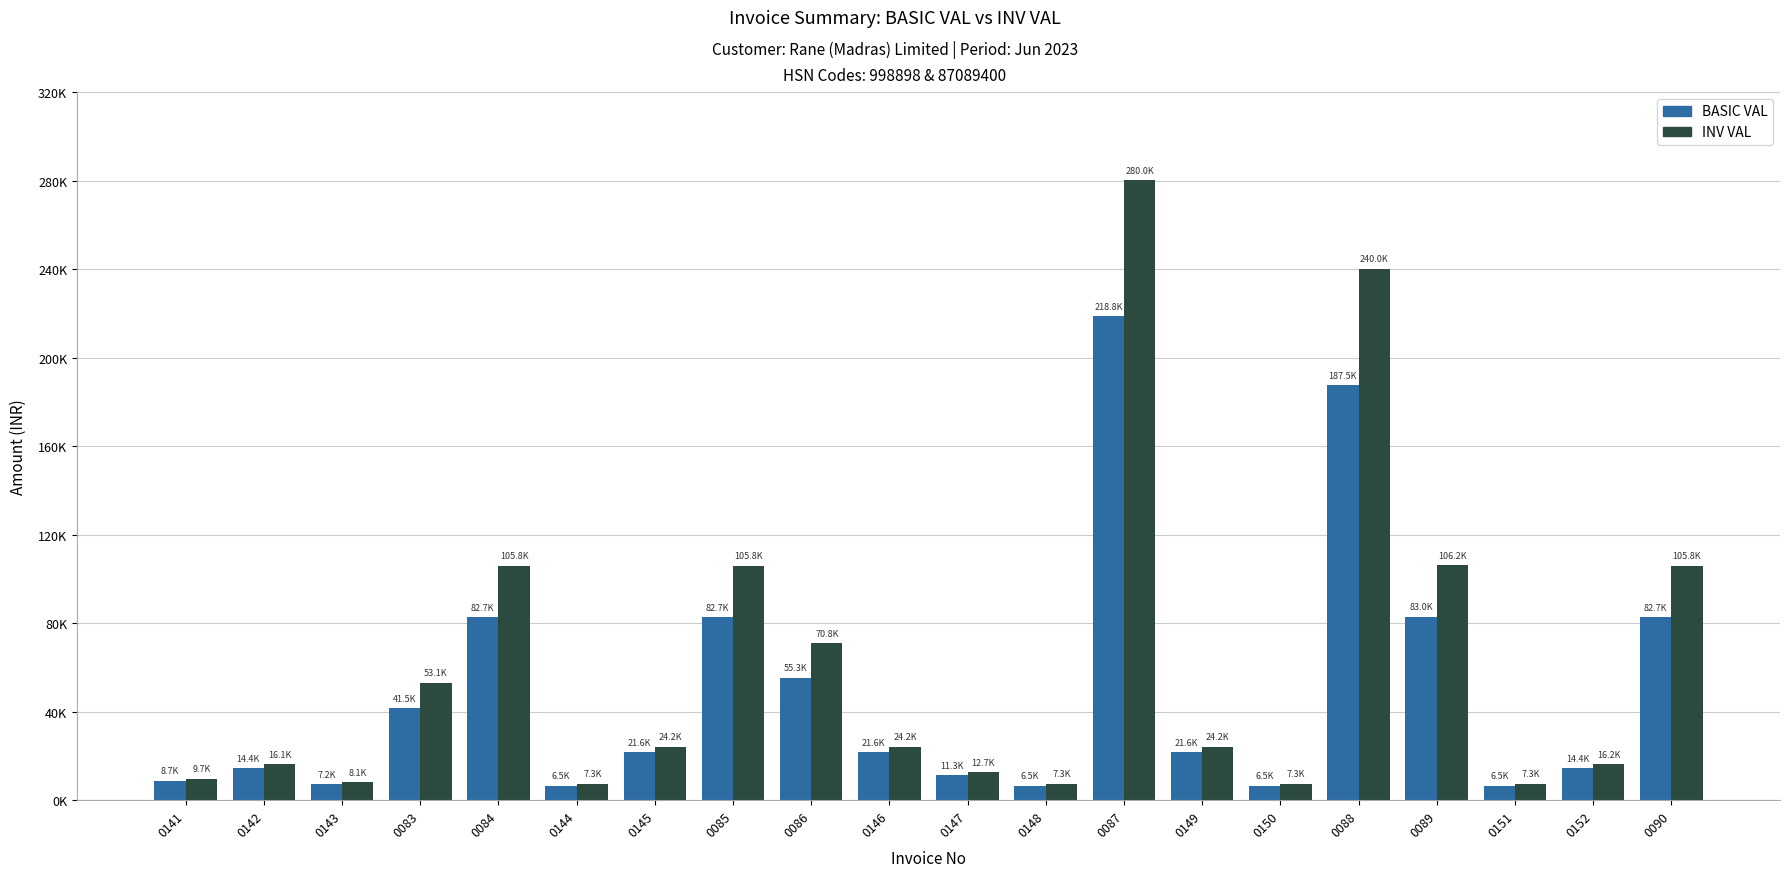

What are all the series names shown in the legend?

BASIC VAL, INV VAL